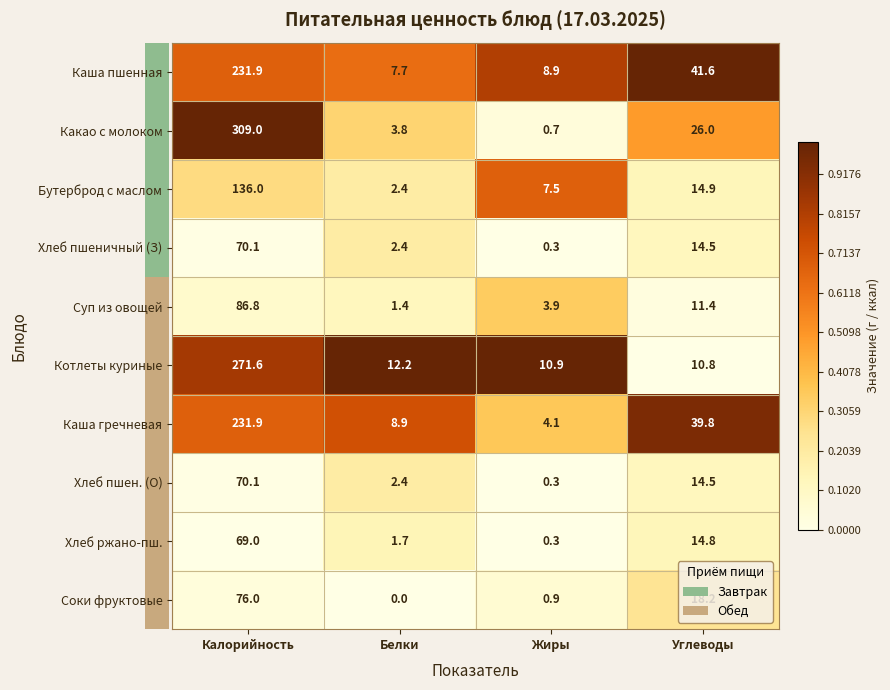

The value of Суп из овощей at Углеводы is 15.9. True or false?

False